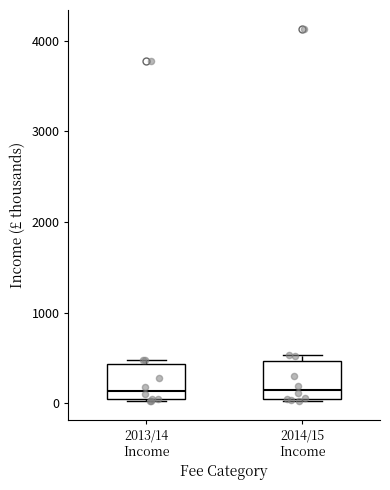

Reading left to right, transcribe this box plot: for each box, give where its median line is, the range the box spans, and where its two whiskers end, as read against the y-axis. The values are not printed on the chart, so give them approximately, as read against the axis.

2013/14 Income: median 100, box 0 to 400, whiskers 0 to 500
2014/15 Income: median 200, box 0 to 500, whiskers 0 to 500 (just above the box's upper edge)